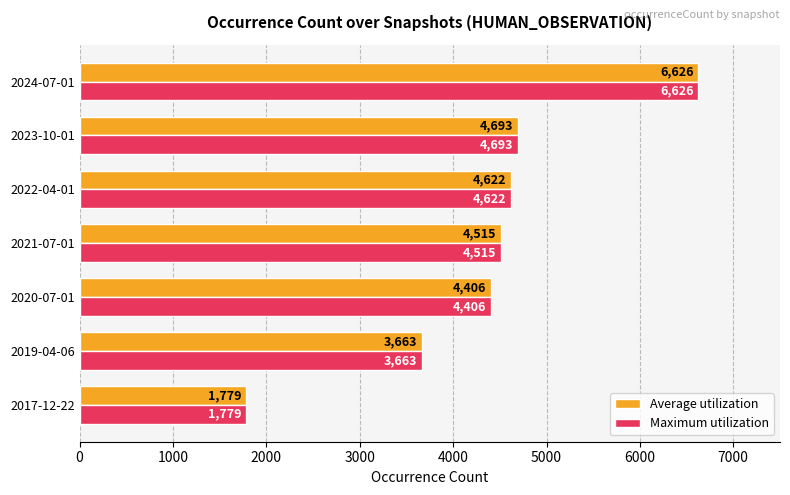

List the labels in order of Maximum utilization value, smallest first.

2017-12-22, 2019-04-06, 2020-07-01, 2021-07-01, 2022-04-01, 2023-10-01, 2024-07-01